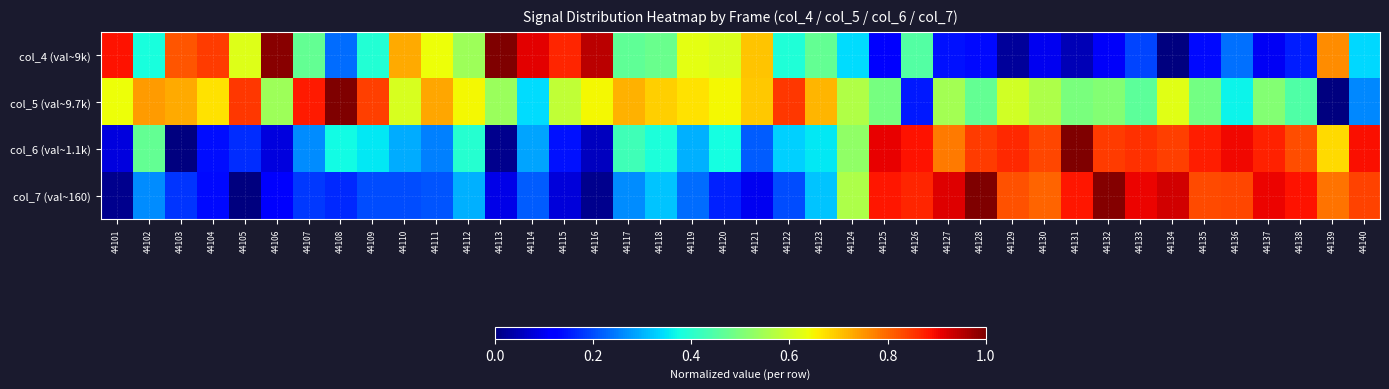

Rank the series at 44133 from highest to lowest value.

col_7 (val~160), col_6 (val~1.1k), col_5 (val~9.7k), col_4 (val~9k)